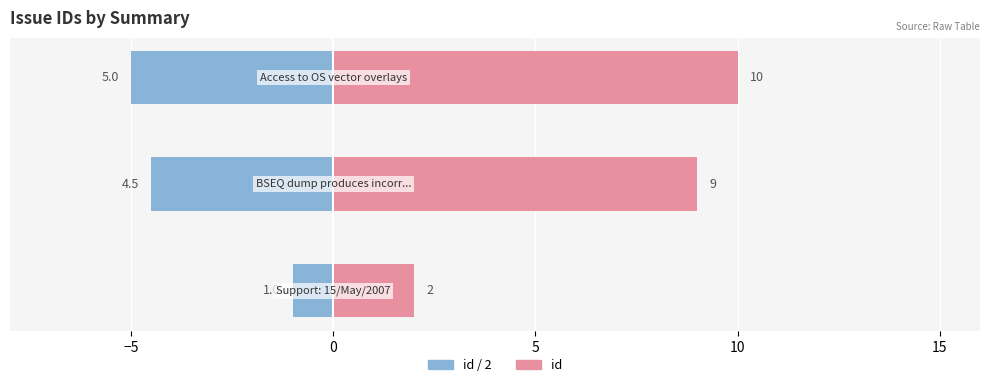

Is it true that Left (id/2) equals -7.4 at −5?

False